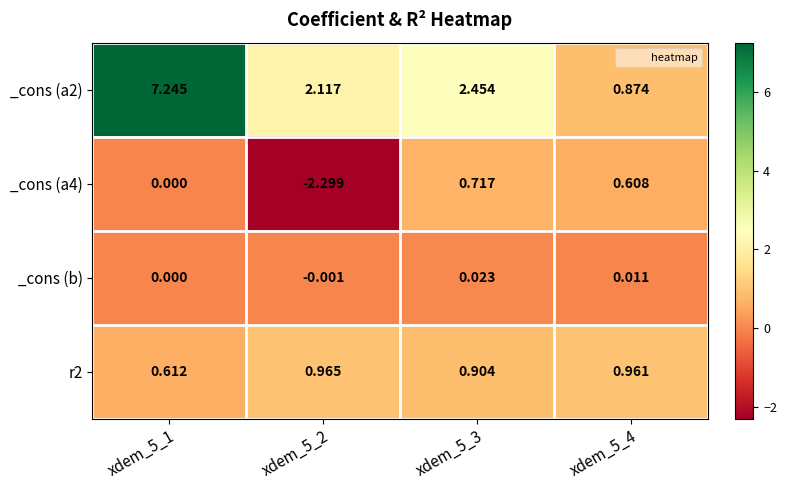

How many data points in _cons (a4) are less than 0?

1